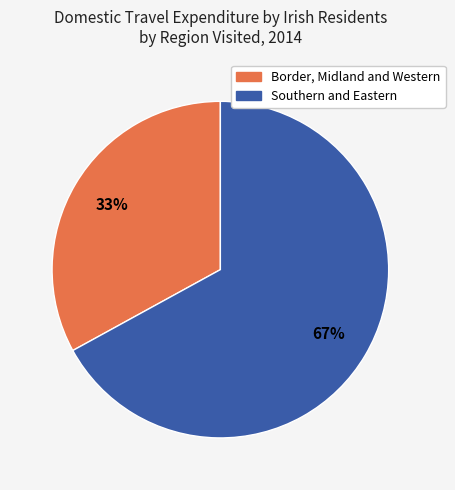

Count the number of slices in the pie.

2